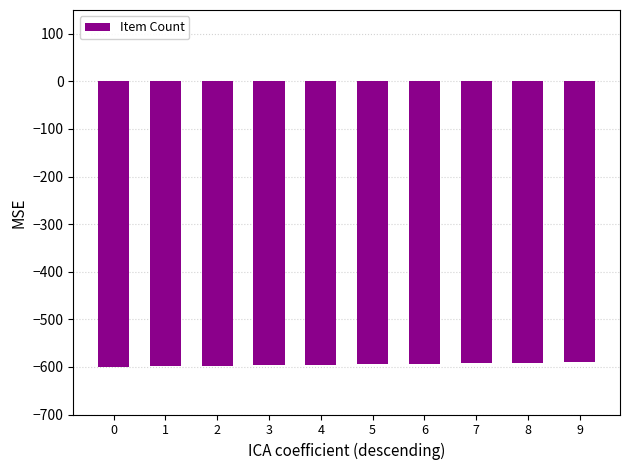

What is the value of the 3rd bar from the left?

-597.9